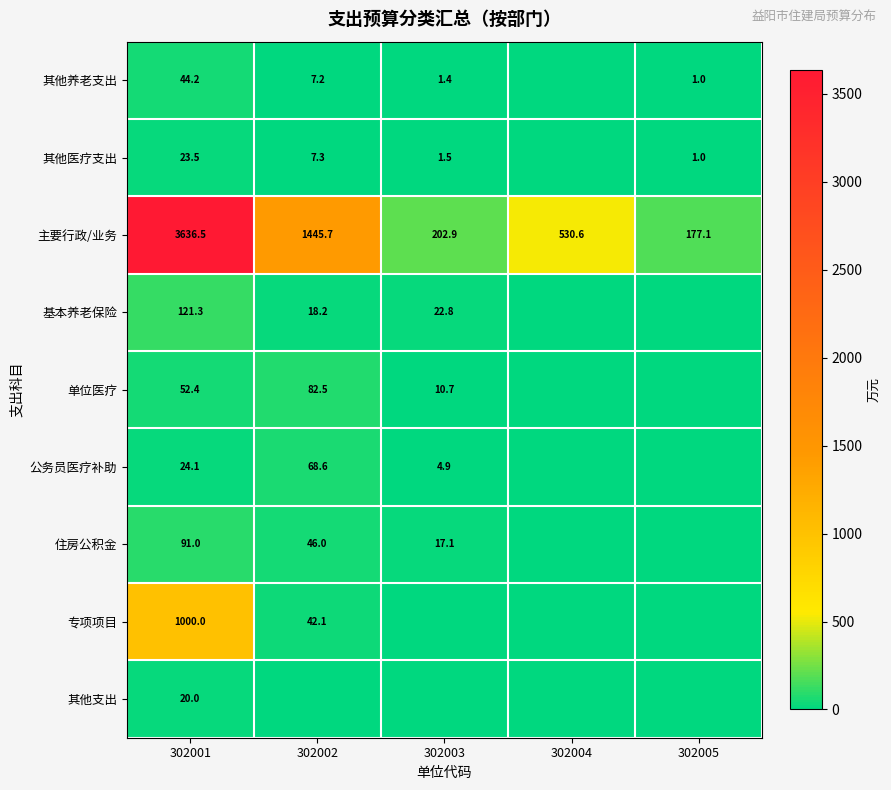

Is it true that 专项项目 equals 1536.4 at 302001?

False